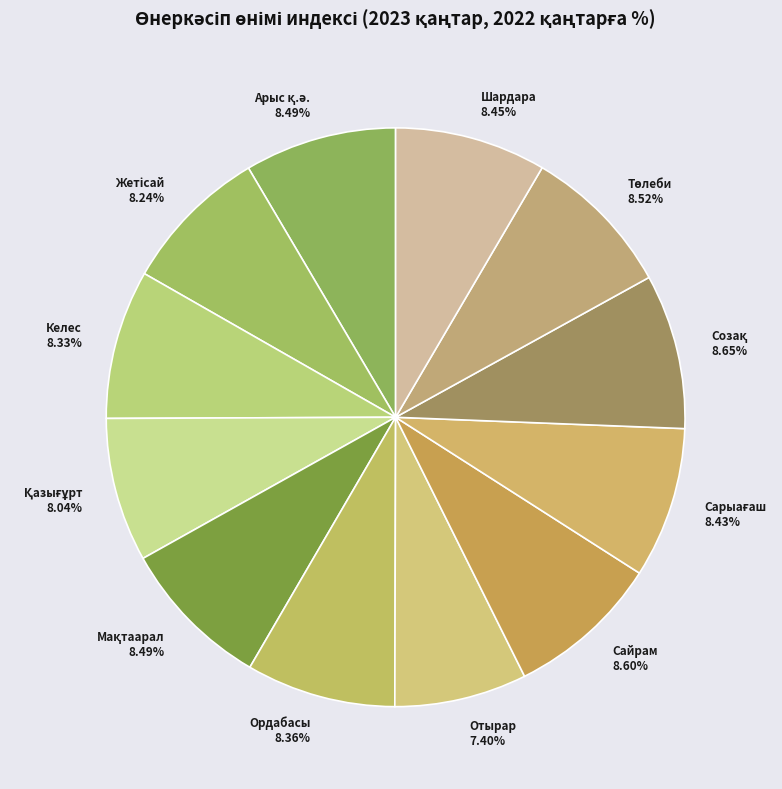

Does any single category account for the majority?

No